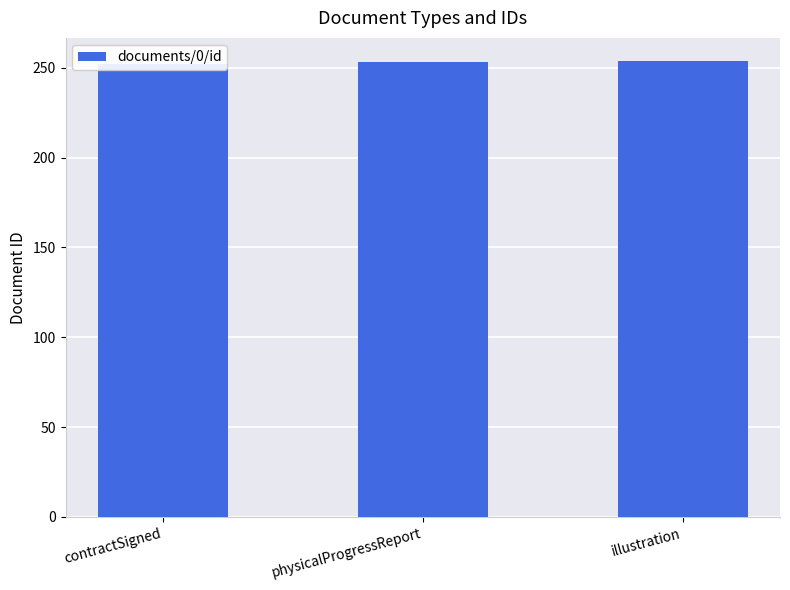

What is the sum of all values?

759